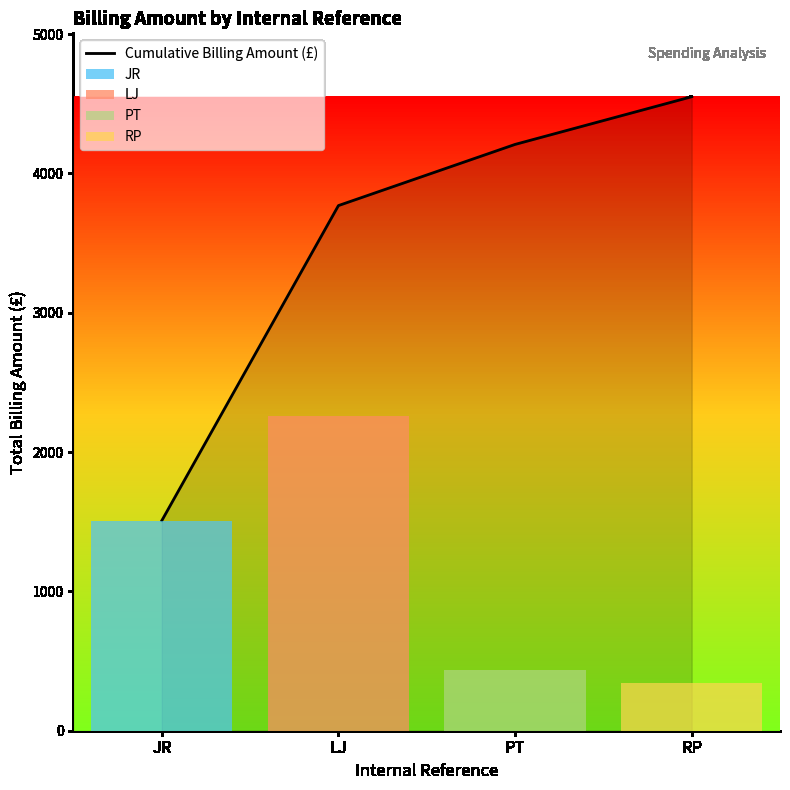

How many values are below 4208?

2